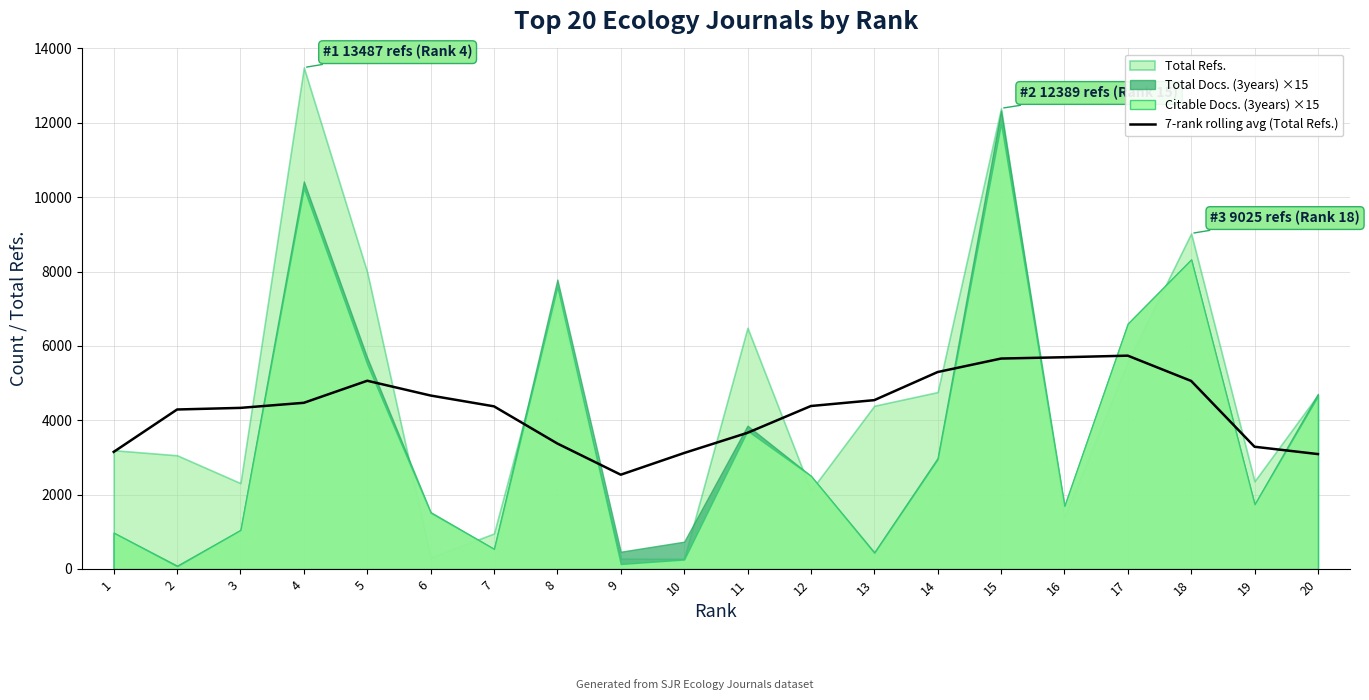

Is it true that the value at 5 is 7452.1?

False